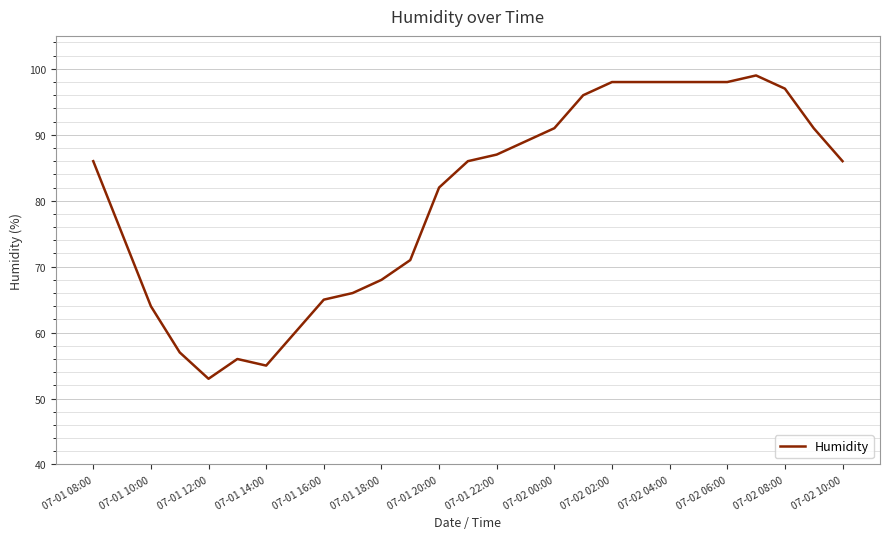

What is the smallest value displayed?

53